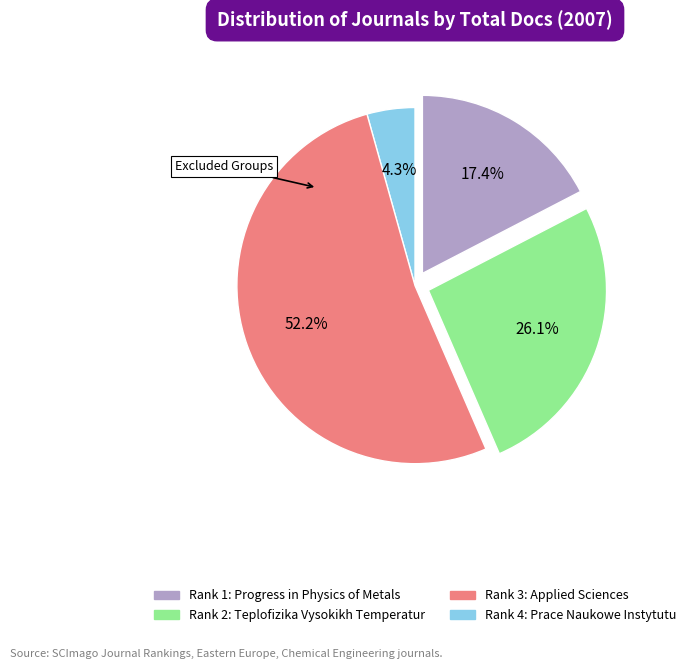

Is there a majority slice in this chart?

Yes